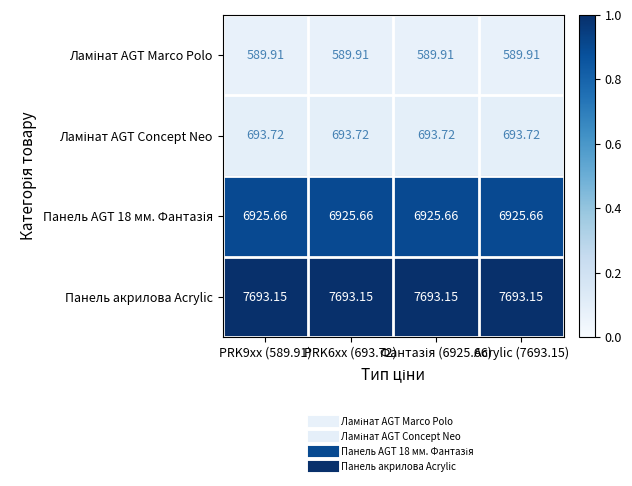

Which series has the largest total across all categories?

Панель акрилова Acrylic